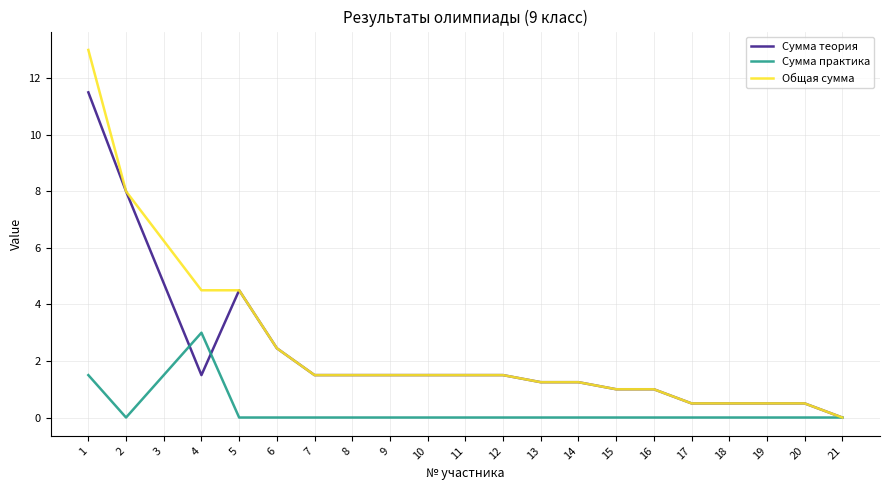

What is the maximum value for Общая сумма?

13.0